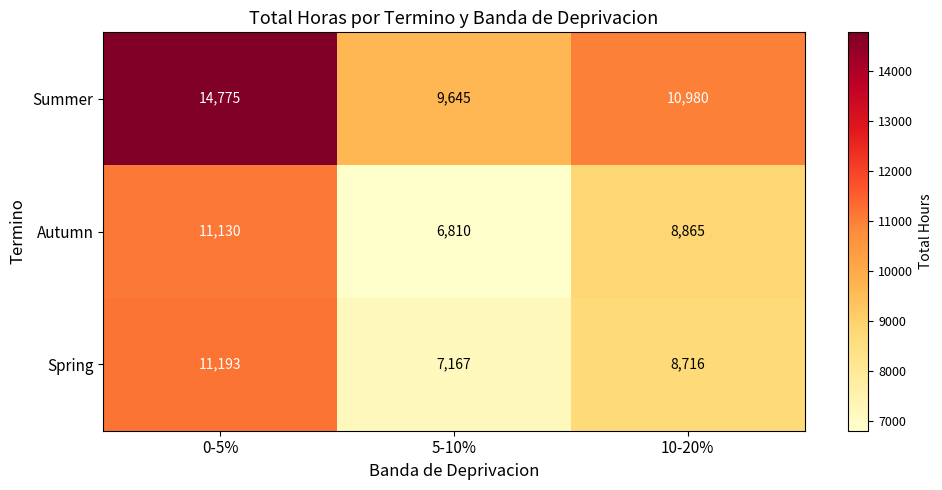

How many data points in Summer are less than 10980?

1